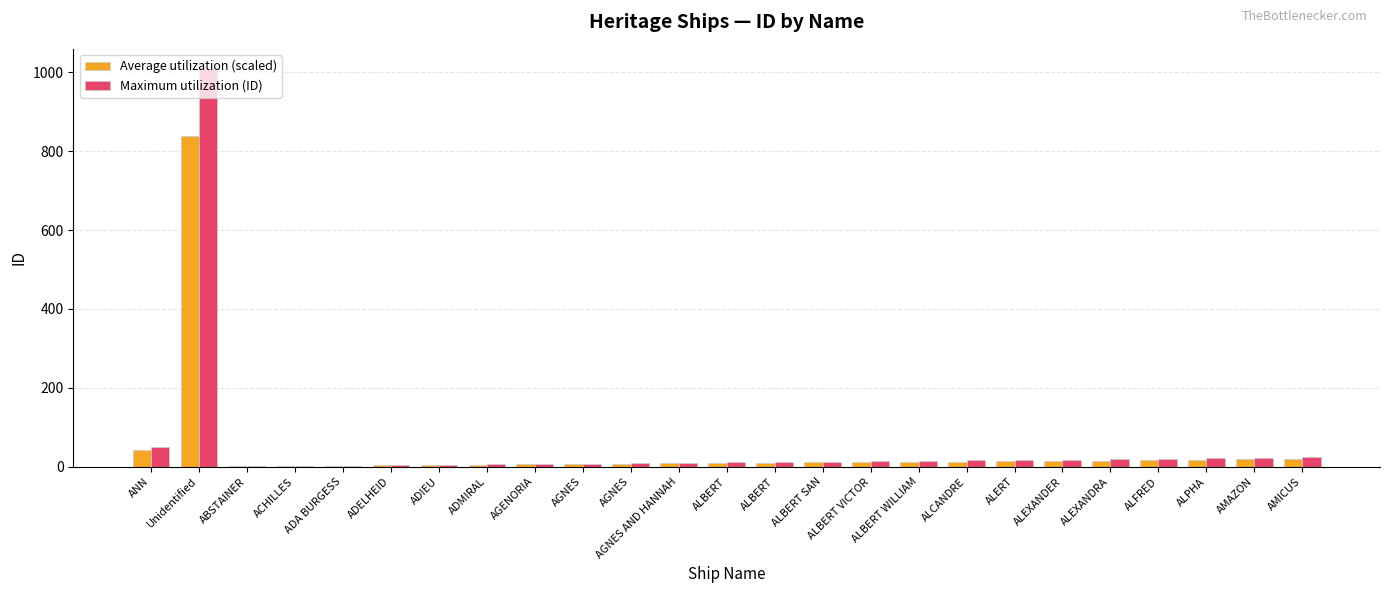

The value of Average utilization (scaled) at ACHILLES is 2.3. True or false?

False